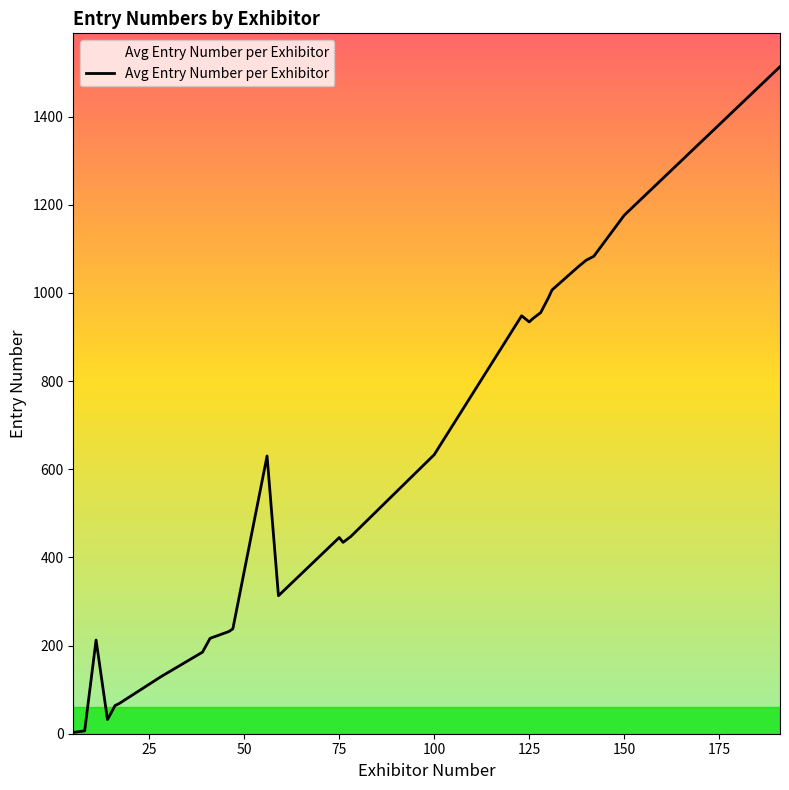

Does the chart have visible grid lines?

No